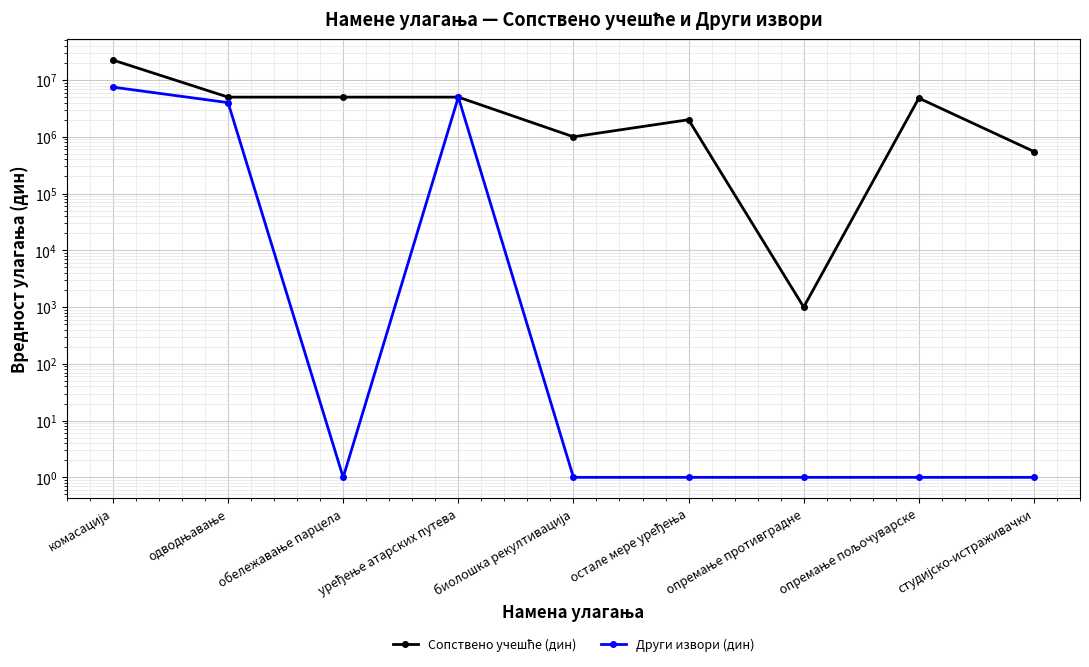

True or false: Сопствено учешће (дин) has a value of 1355208 at биолошка рекултивација.

False